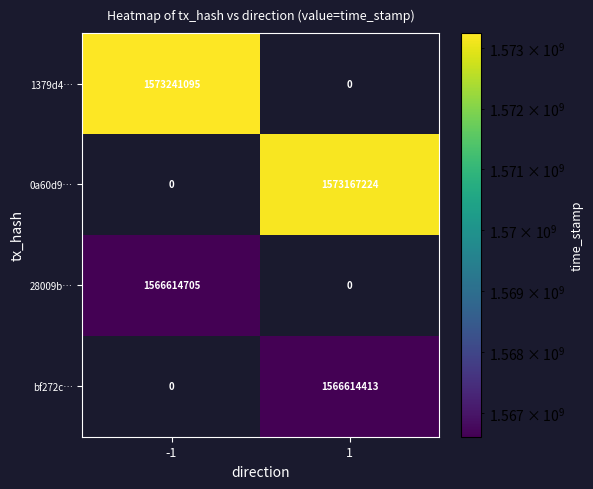

Which series has the largest total across all categories?

1379d4…